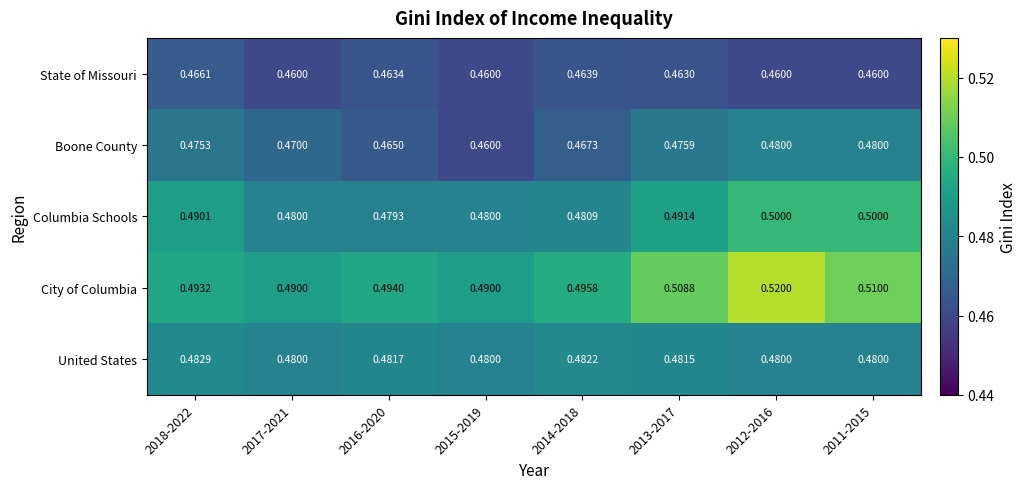

How many data points does each series have?

8